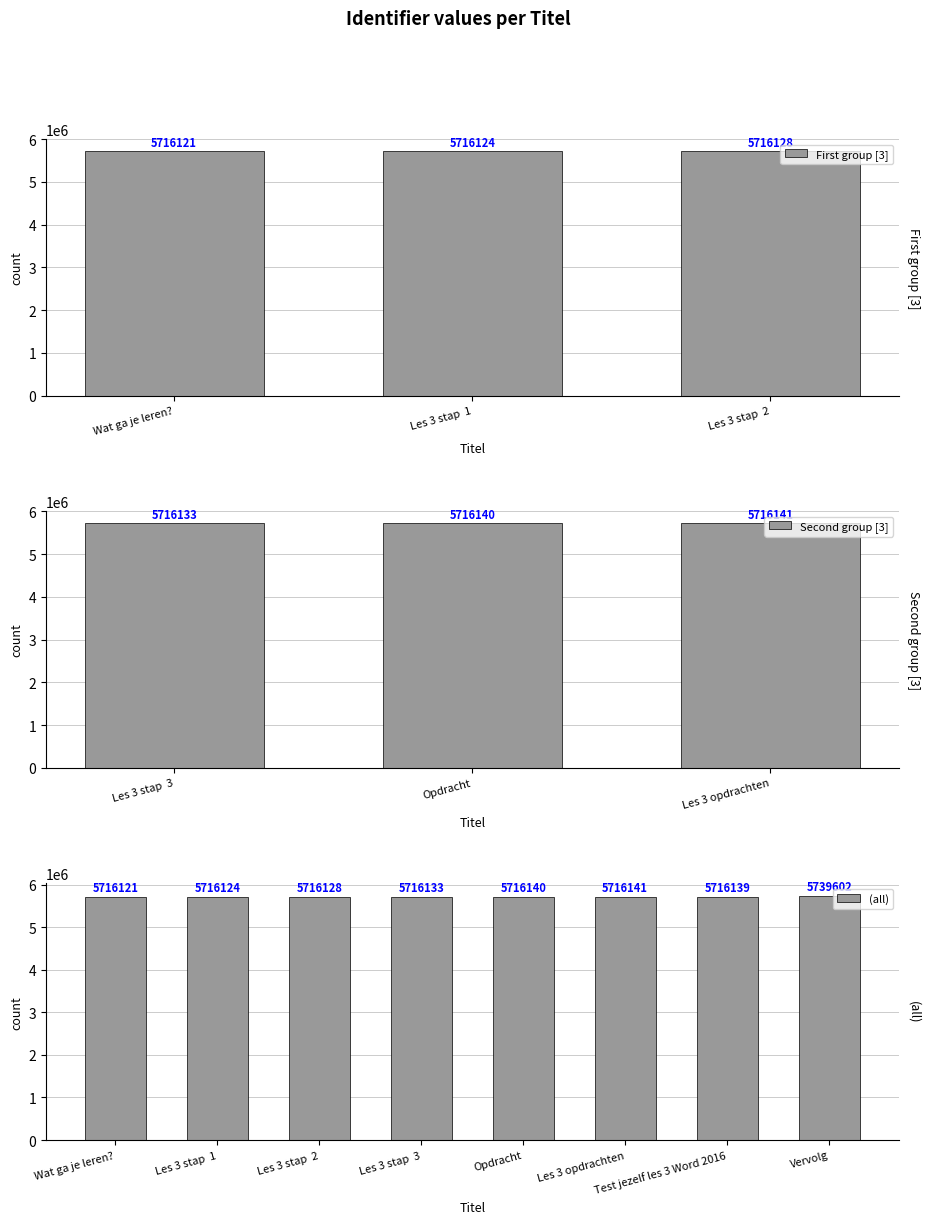

At which category does the chart reach its minimum across all series?

Wat ga je leren?